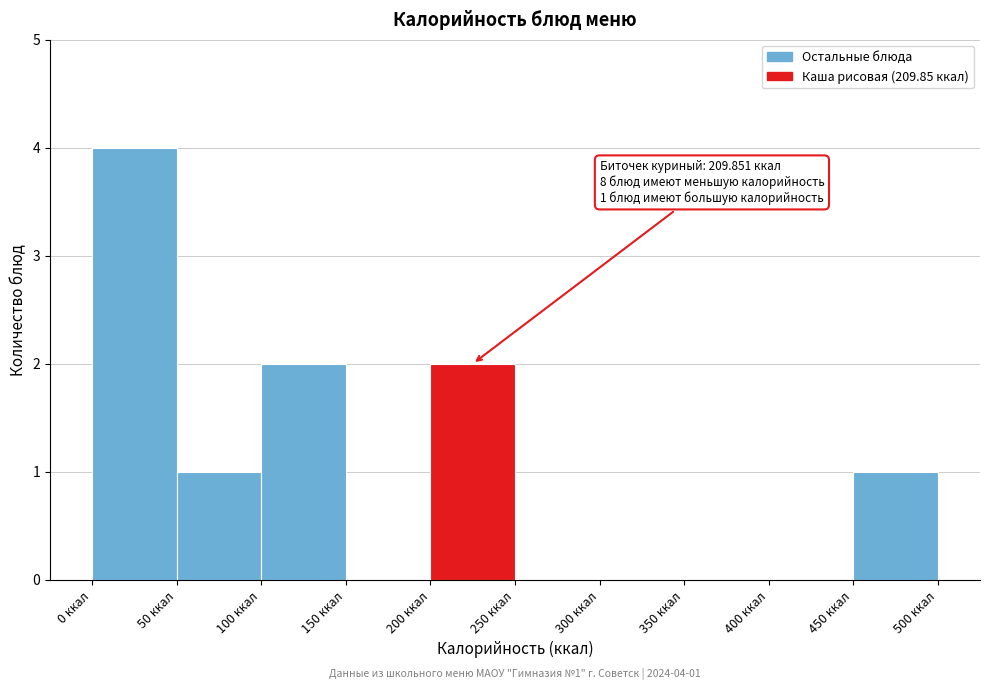

Which range on the x-axis has the tallest bar?

0 to 50